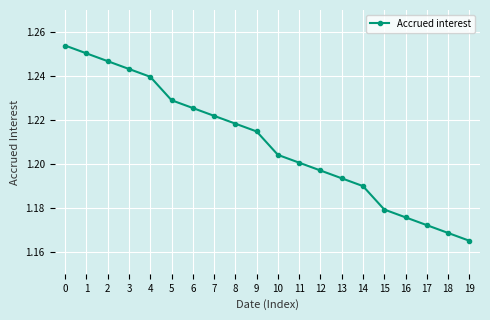

What is the ratio of the value at 12 to the value at 2?

1.0